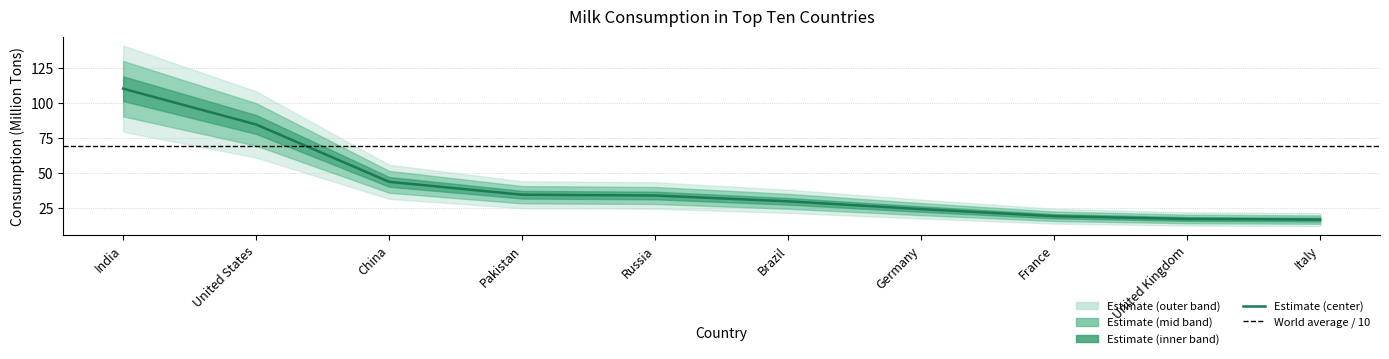

What is the minimum value shown in the chart?

16.6